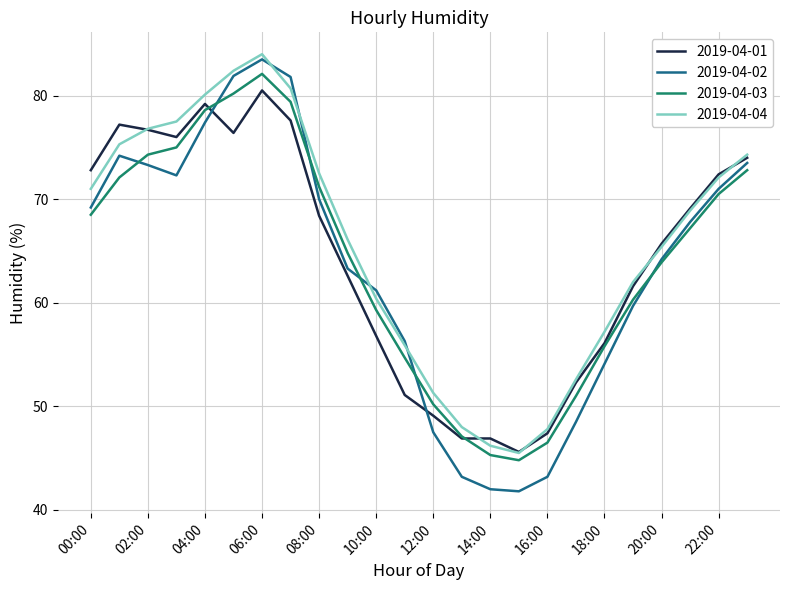

Rank the series by their maximum value, from highest to lowest.

2019-04-04, 2019-04-02, 2019-04-03, 2019-04-01